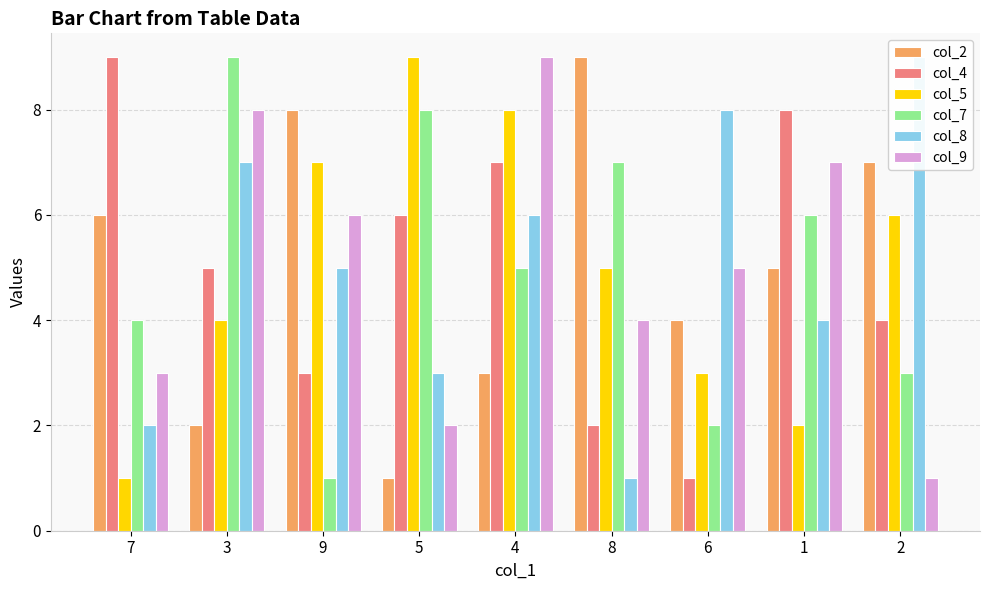

What is the greatest value displayed?

9